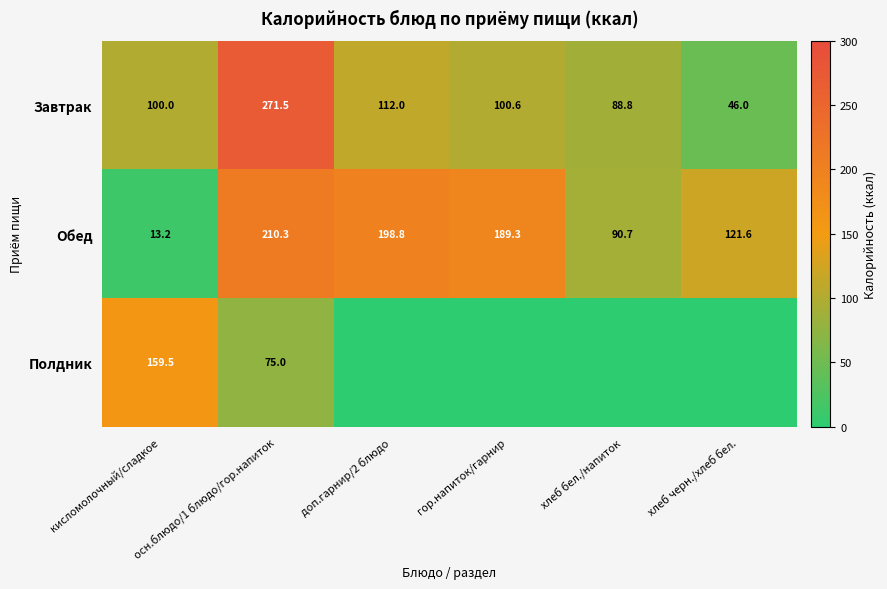

What is the spread (max minus min) of values at осн.блюдо/1 блюдо/гор.напиток?

196.5